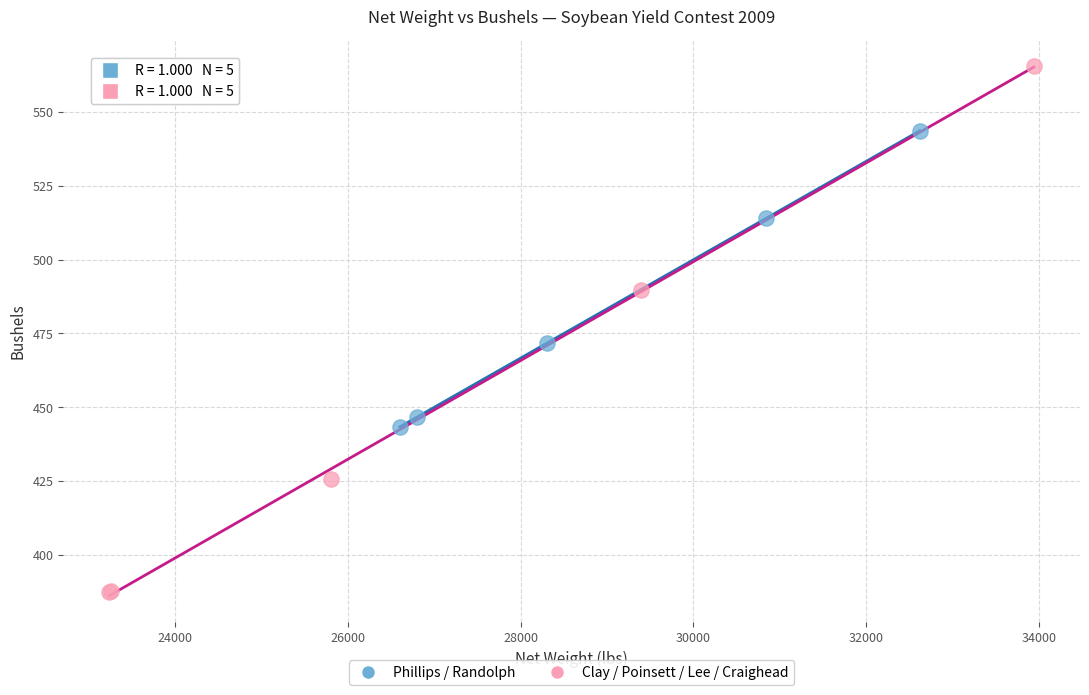

Which series reaches the maximum Y coordinate?

Clay / Poinsett / Lee / Craighead